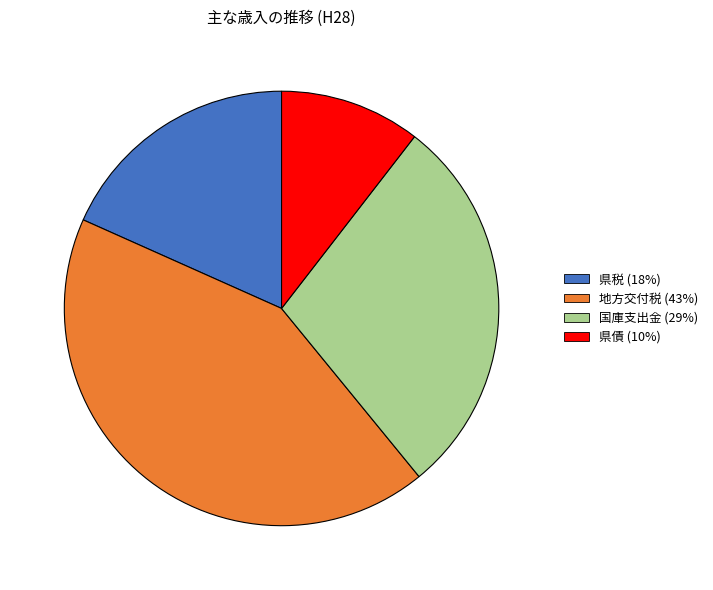

Which category has the biggest portion of the pie?

地方交付税